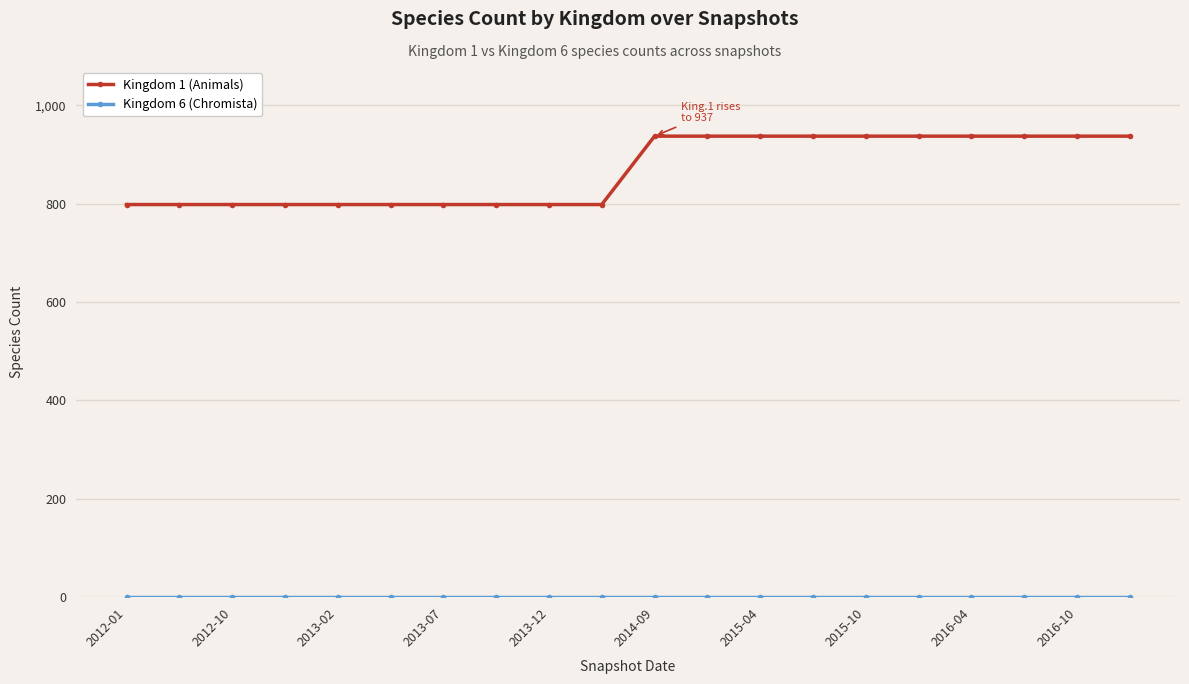

Which series has the largest total across all categories?

Kingdom 1 (Animals)